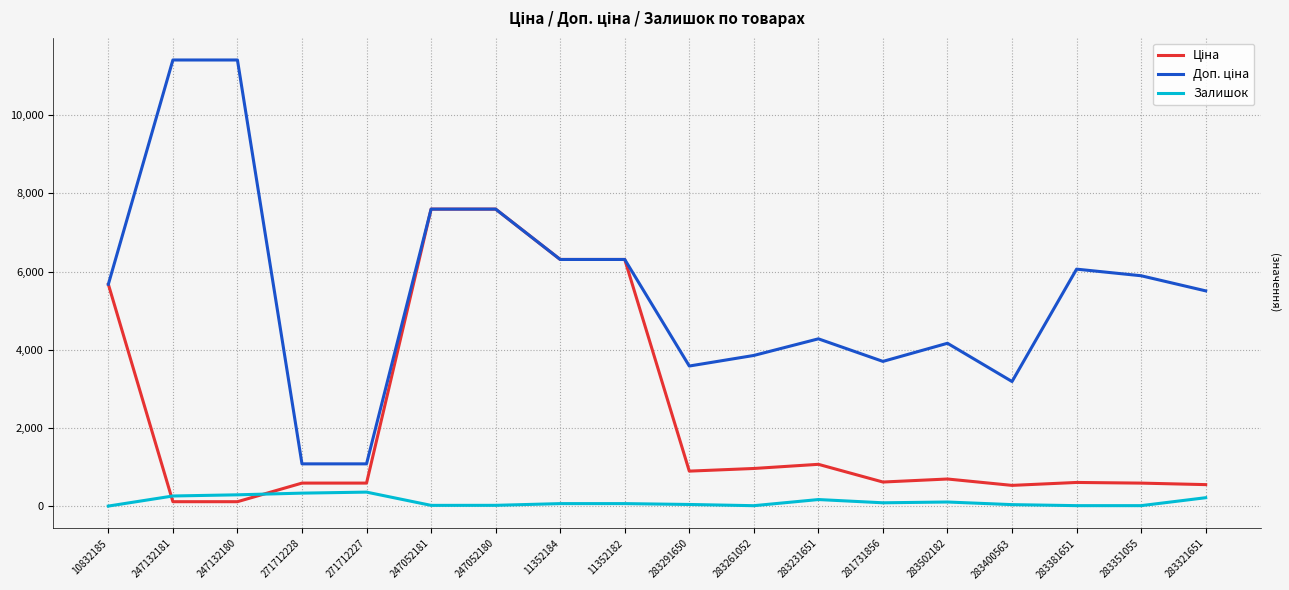

Where does the Залишок series first go above 65?

247132181